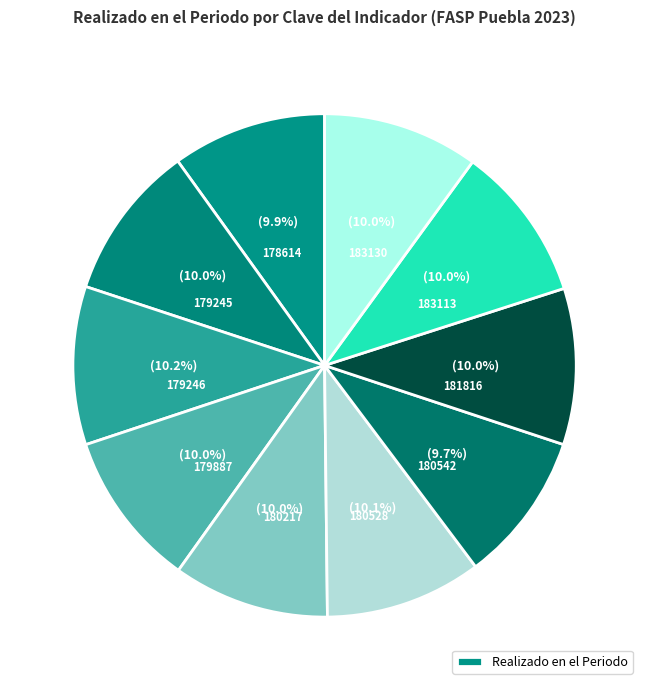

How many slices are in this pie chart?

10